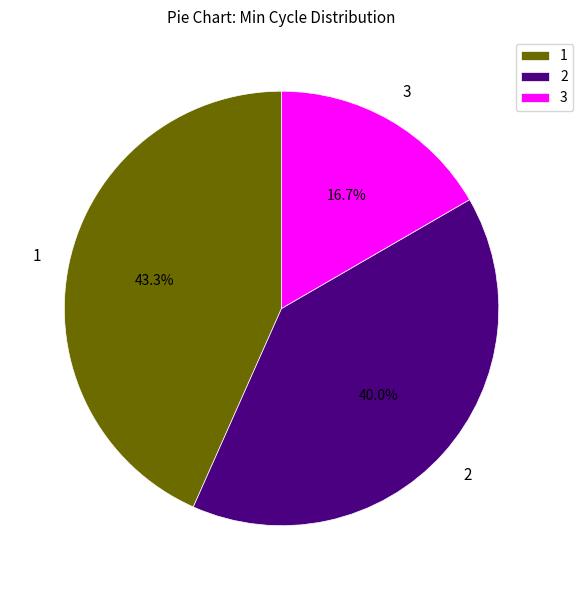

Combined, what portion of the pie is 1 and 2?

83.3%